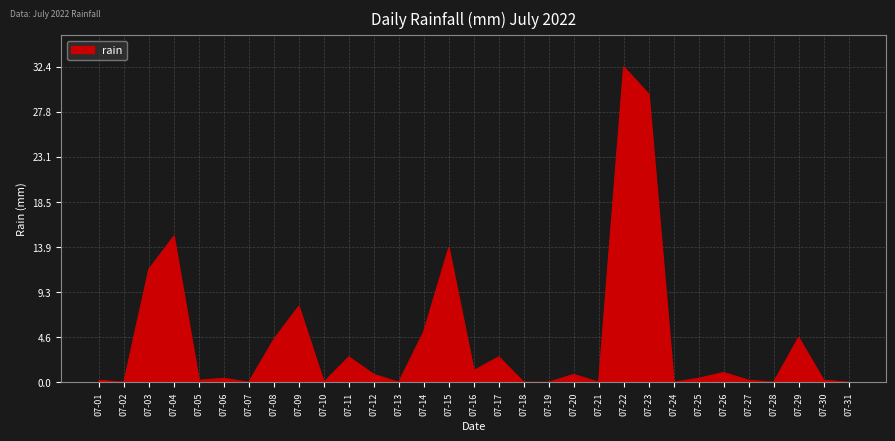

Which category has the highest value across all series?

07-22